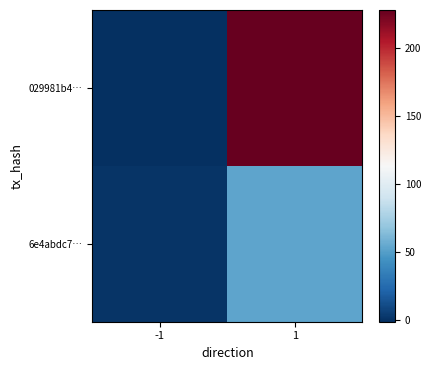

What is the maximum value shown in the chart?

228